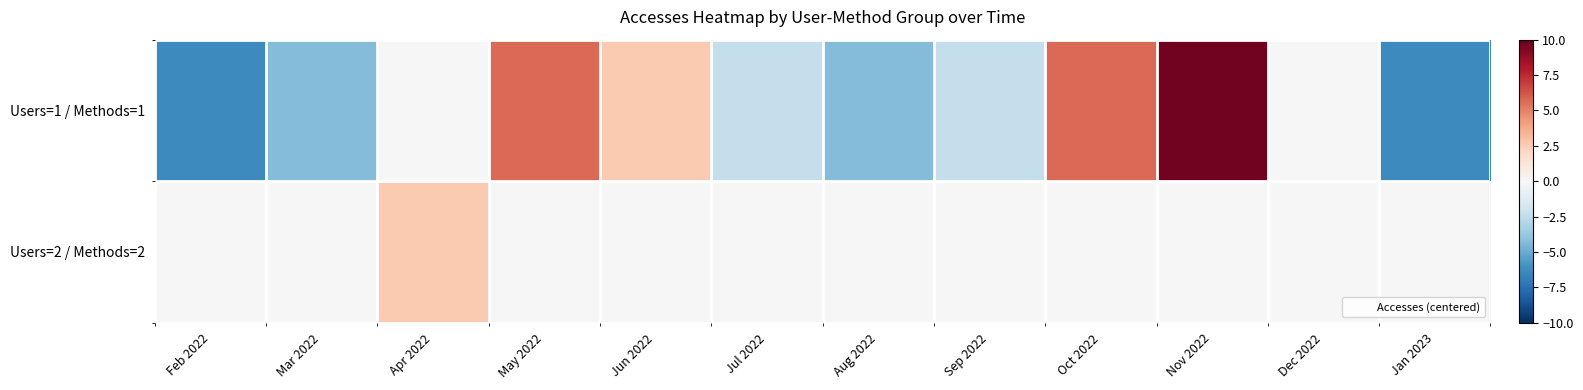

Which series has the largest total across all categories?

Users=2 / Methods=2